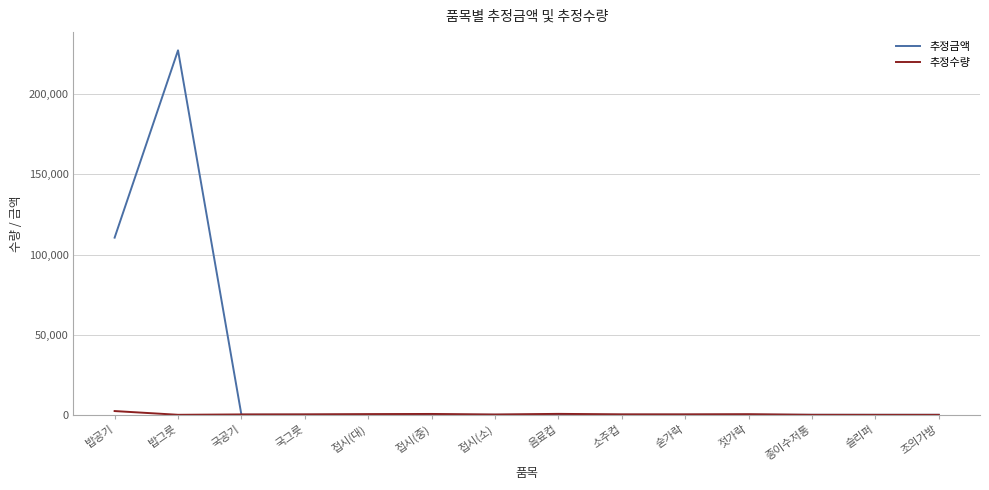

Where is 추정금액 nearest to the value 113686?

밥공기